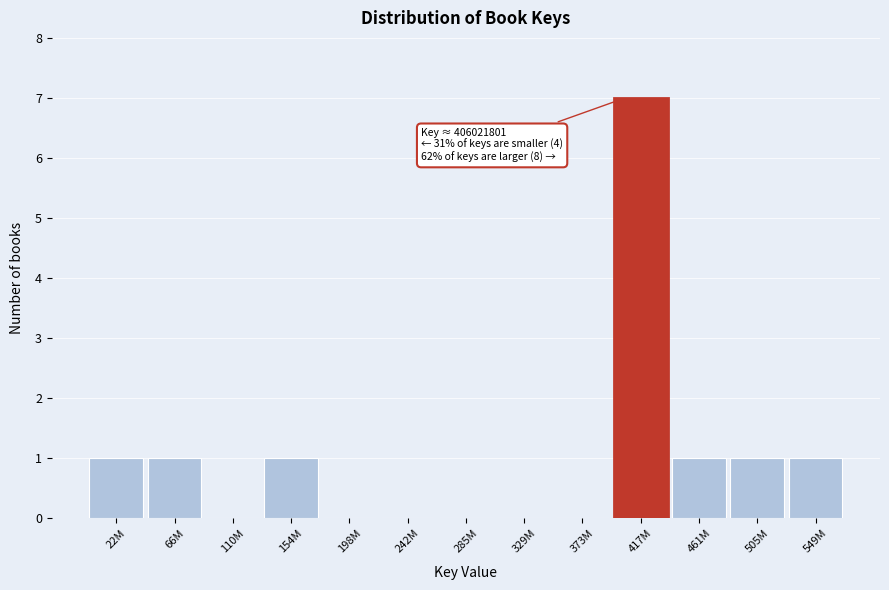

Reading right to left, transcribe all the data shown in this chart.

549M=1	505M=1	461M=1	417M=7	373M=0	329M=0	285M=0	242M=0	198M=0	154M=1	110M=0	66M=1	22M=1